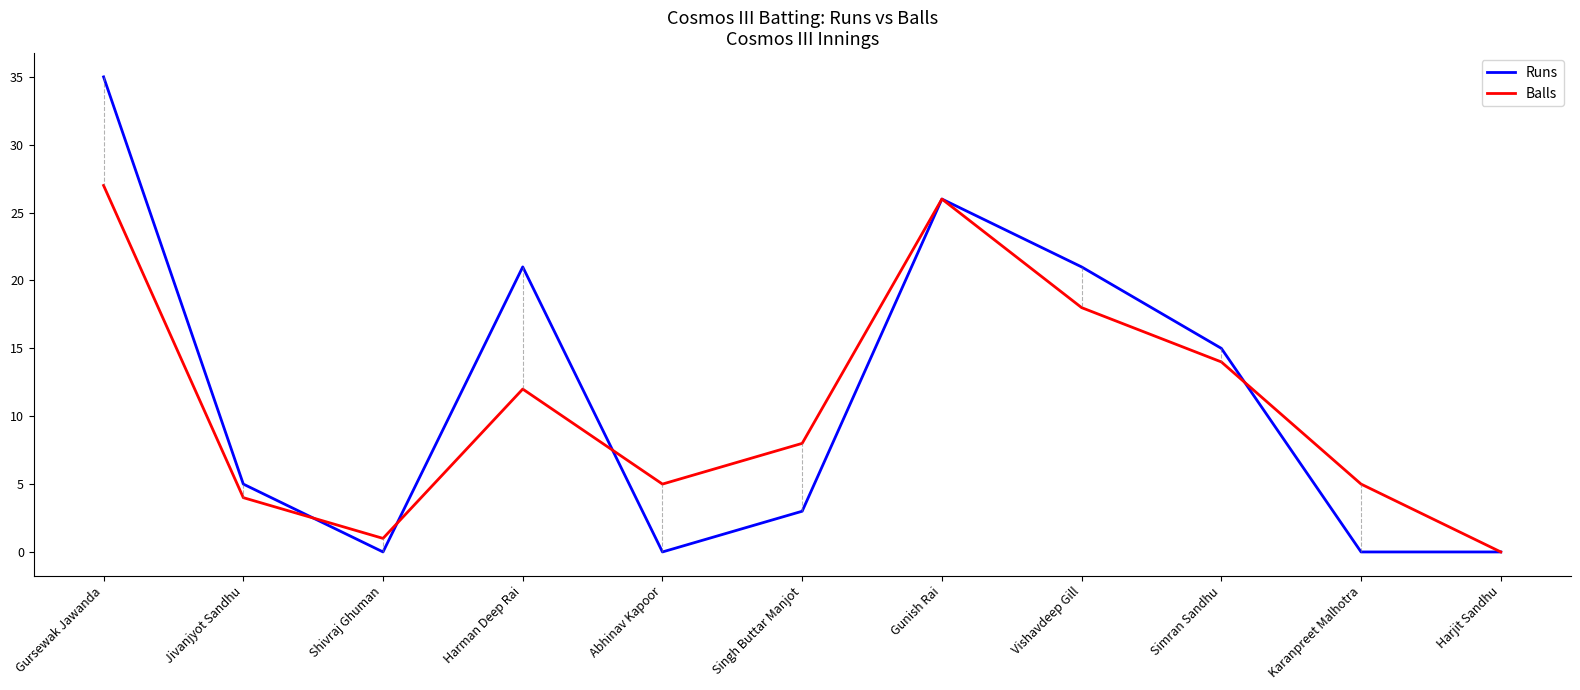

List the series in order of their peak value, highest first.

Runs, Balls